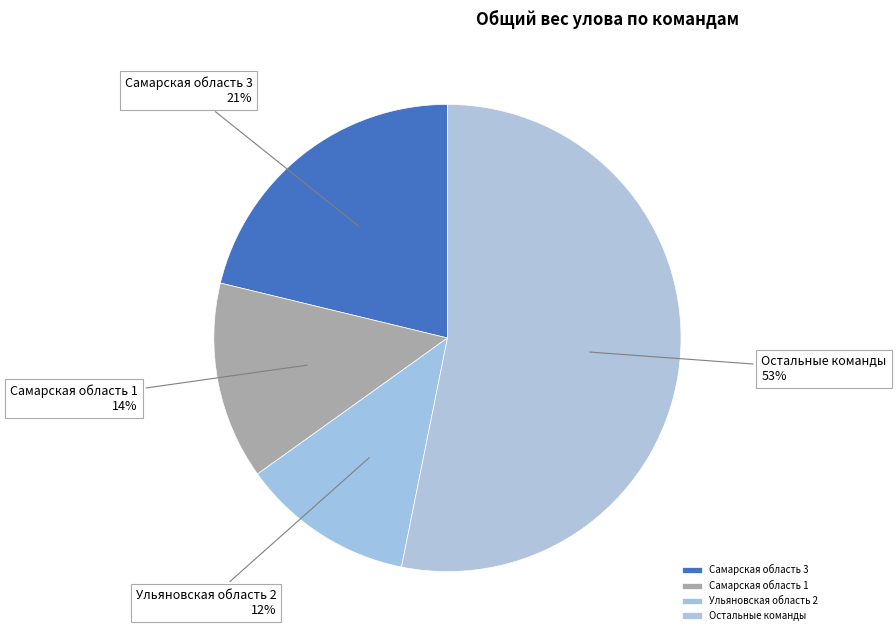

To the nearest percent, what is the difference between the Остальные команды and Ульяновская область 2 slice percentages?

41%